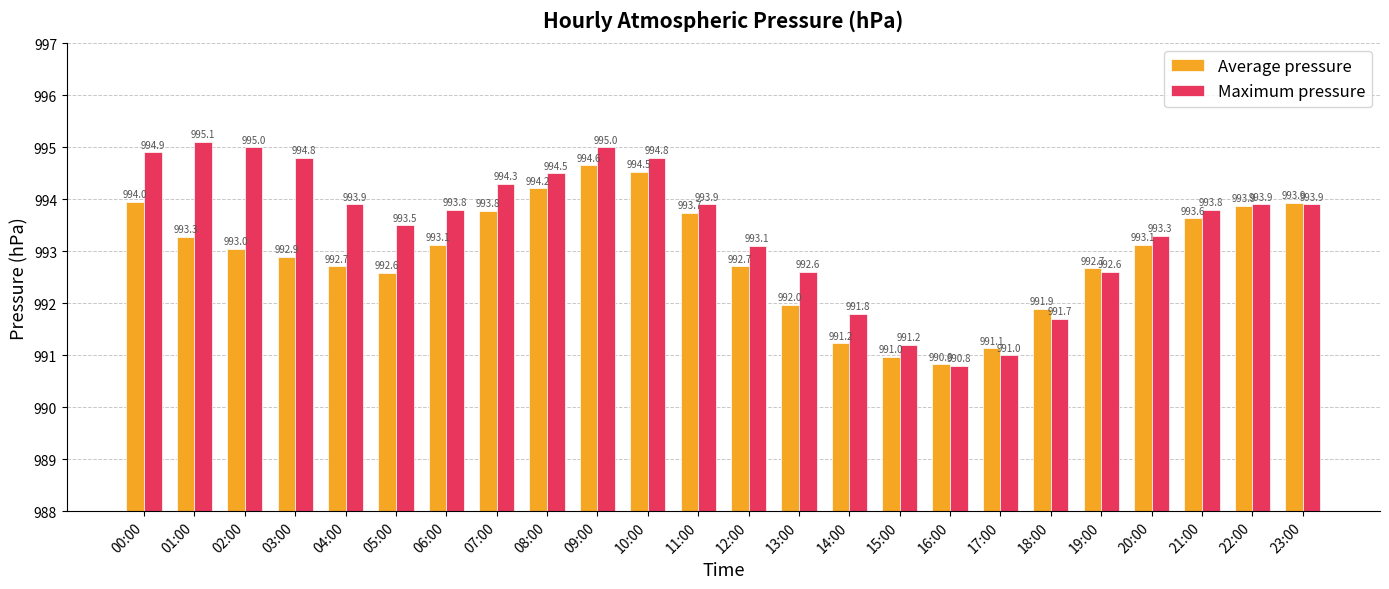

Is the value of Maximum pressure at 20:00 greater than the value of Average pressure at 15:00?

Yes